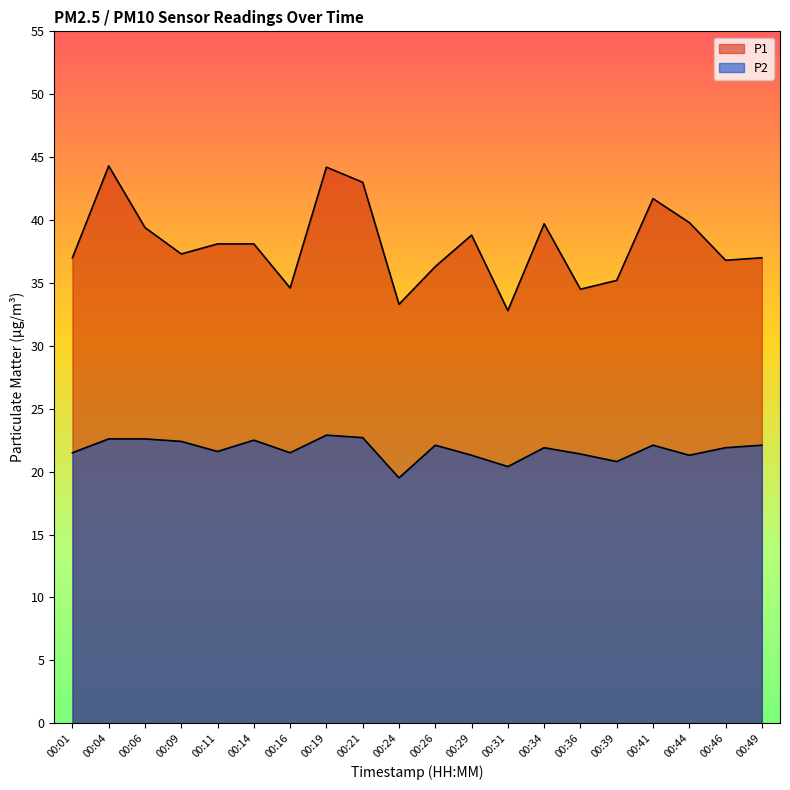

Which has a higher value, 00:29 or 00:44?

00:44